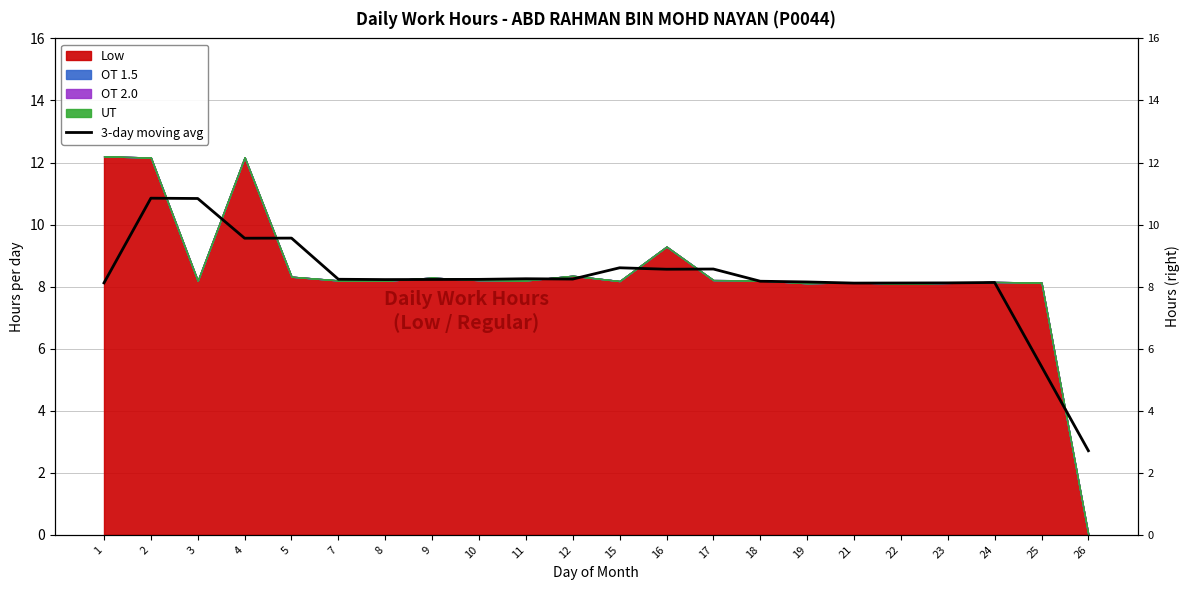

Reading left to right, transcribe all the data shown in this chart.

8.1	10.8	10.8	9.6	9.6	8.2	8.2	8.2	8.2	8.3	8.2	8.6	8.6	8.6	8.2	8.1	8.1	8.1	8.1	8.1	5.4	2.7